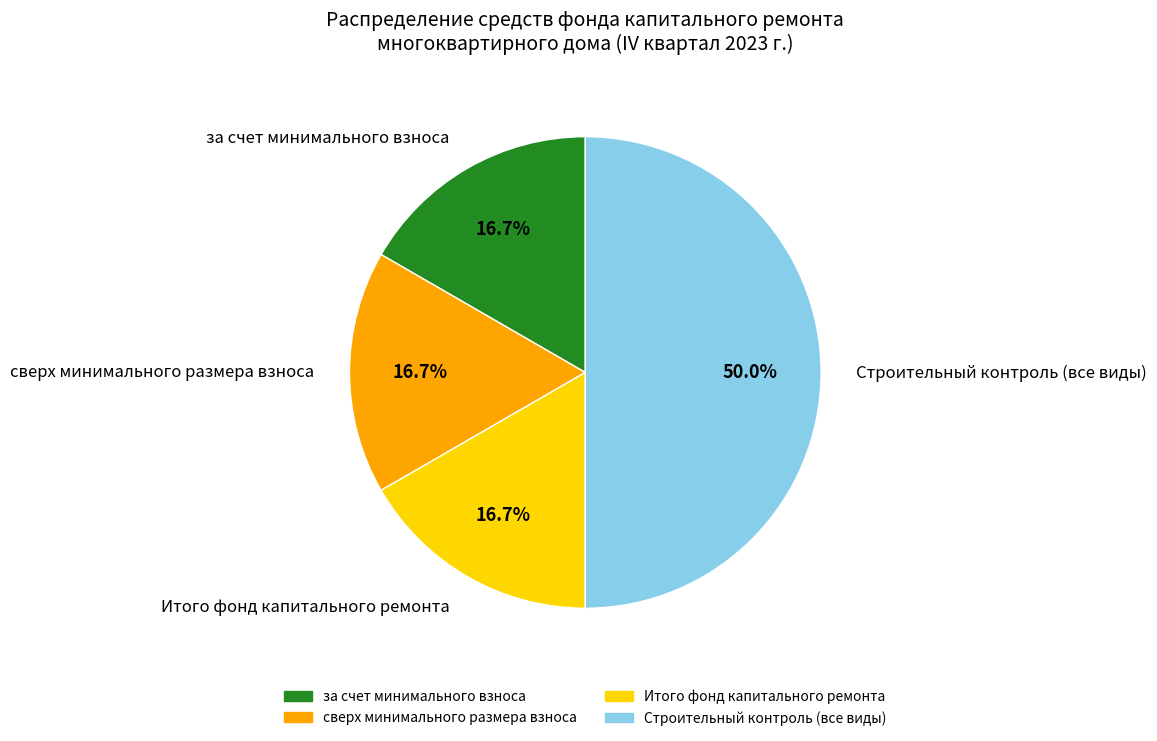

To the nearest percent, what percentage of the pie is за счет минимального взноса?

17%